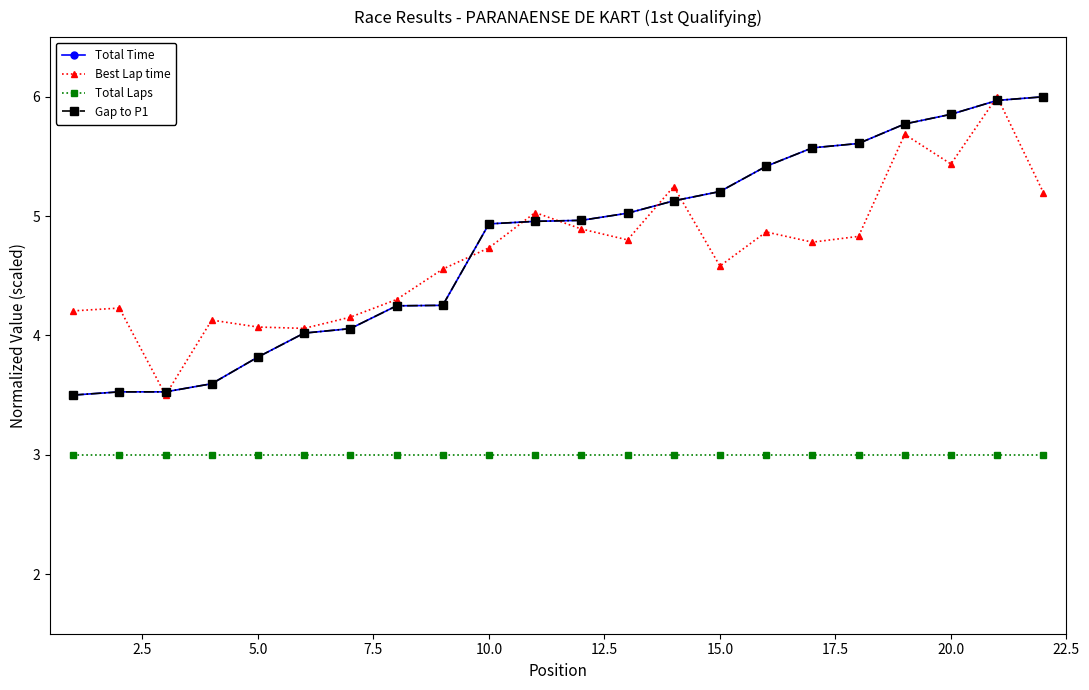

Does the chart display data point markers on the line(s)?

Yes